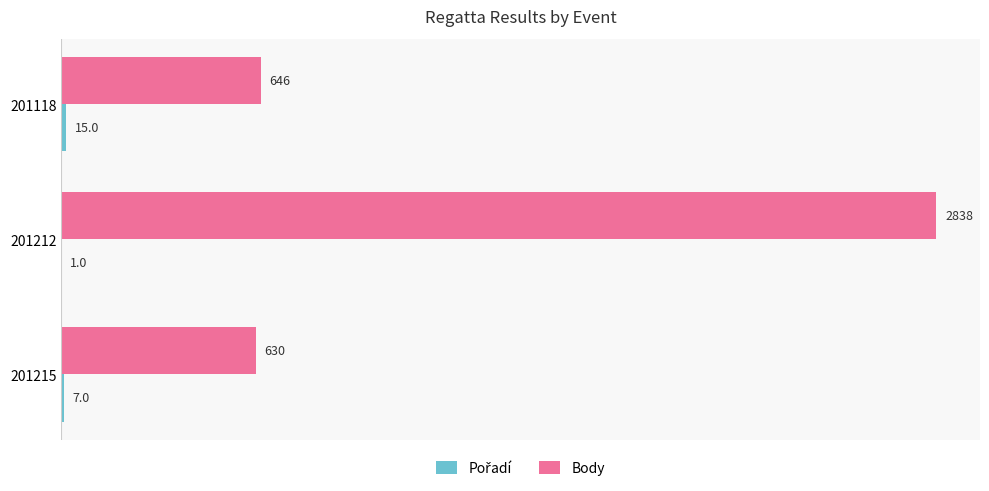

Is it true that Body equals 231 at 201118?

False